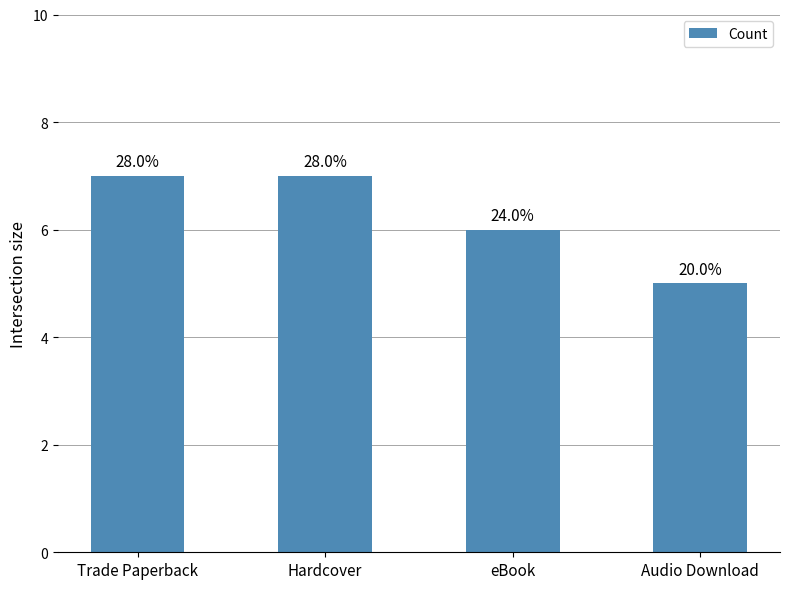

Does the chart contain stacked bars?

No